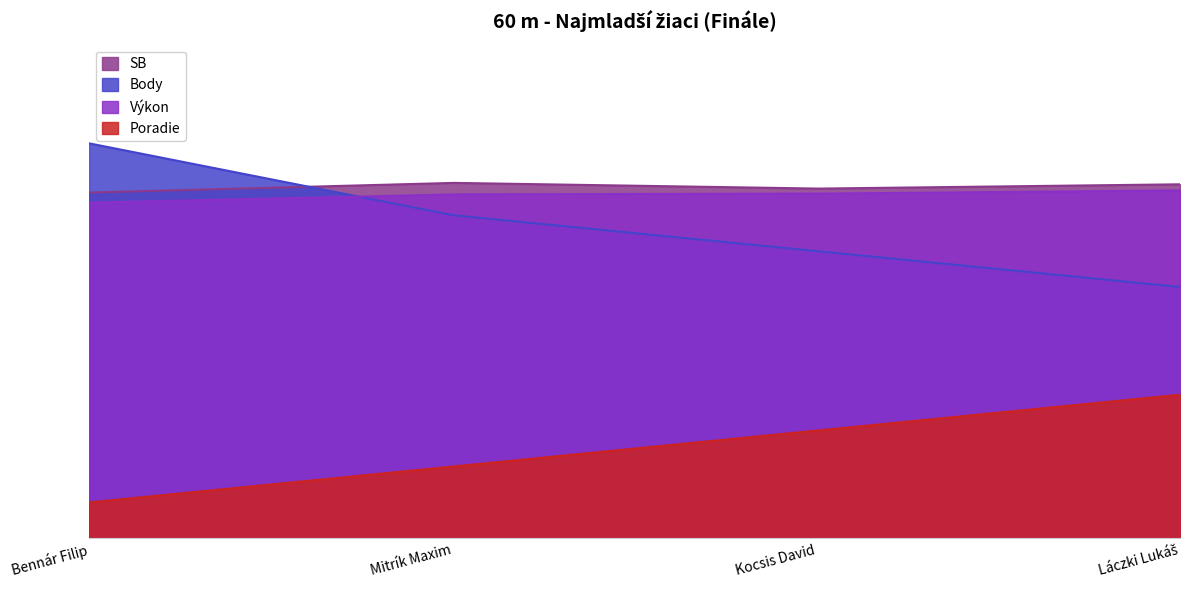

True or false: Poradie has more than 0 points higher than both neighbors.

False